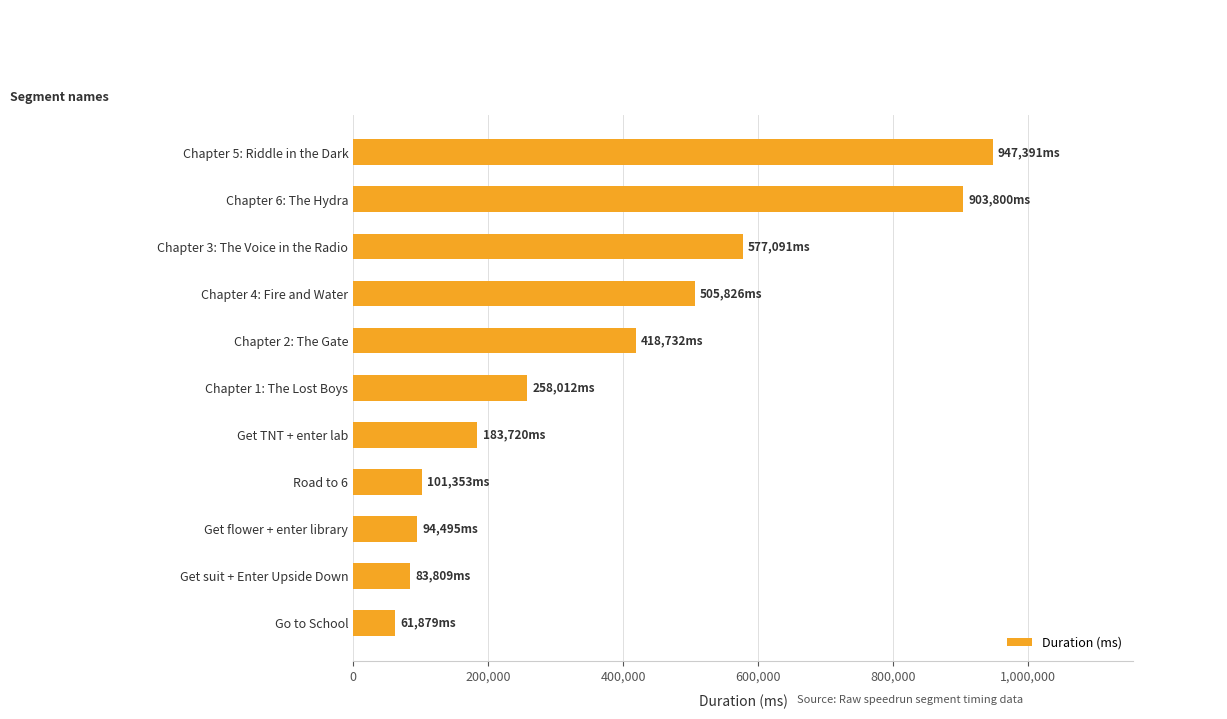

Between Chapter 5: Riddle in the Dark and Get suit + Enter Upside Down, which is larger?

Chapter 5: Riddle in the Dark